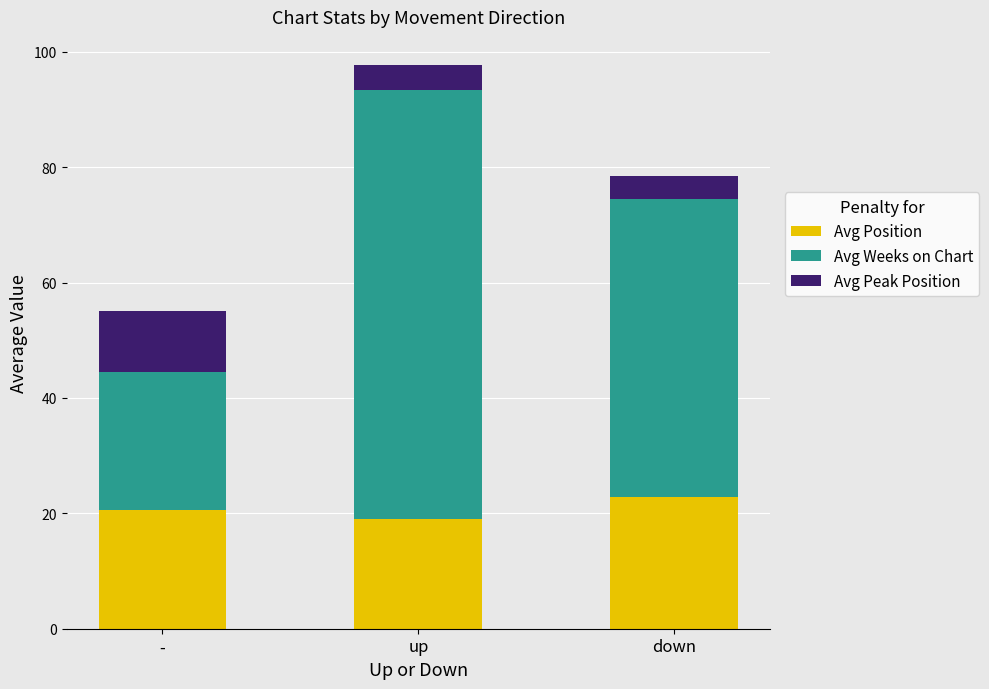

What value does the Avg Position series have at down?

22.8